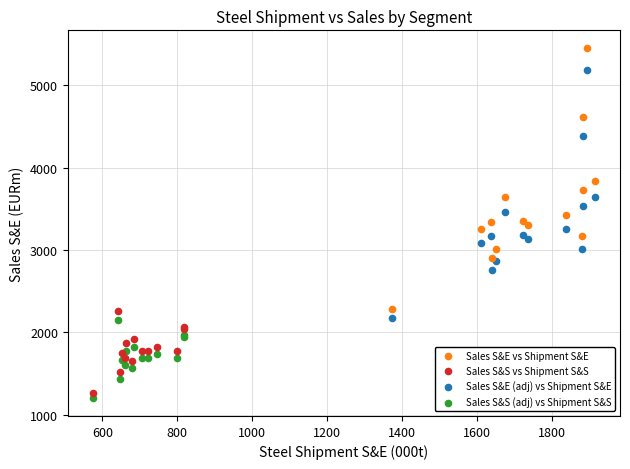

Which series contains the highest Y value?

Sales S&E vs Shipment S&E